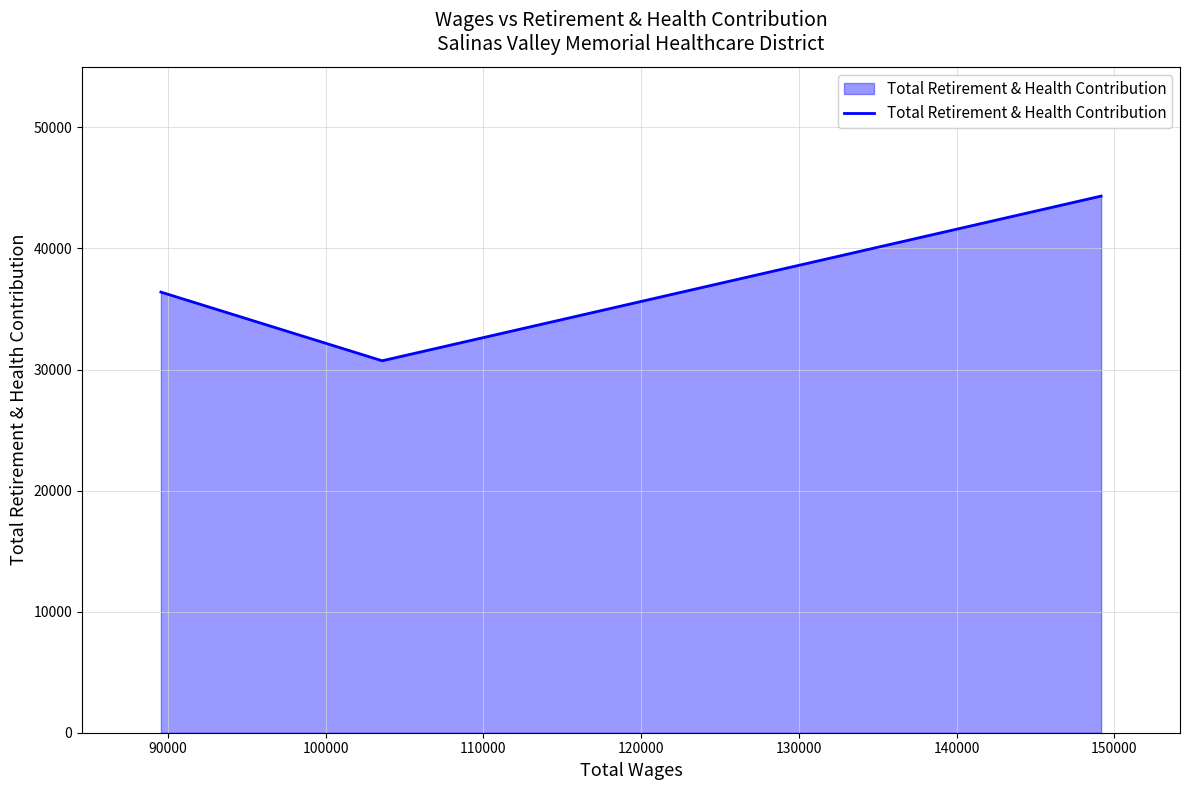

How many lines are shown in the chart?

1